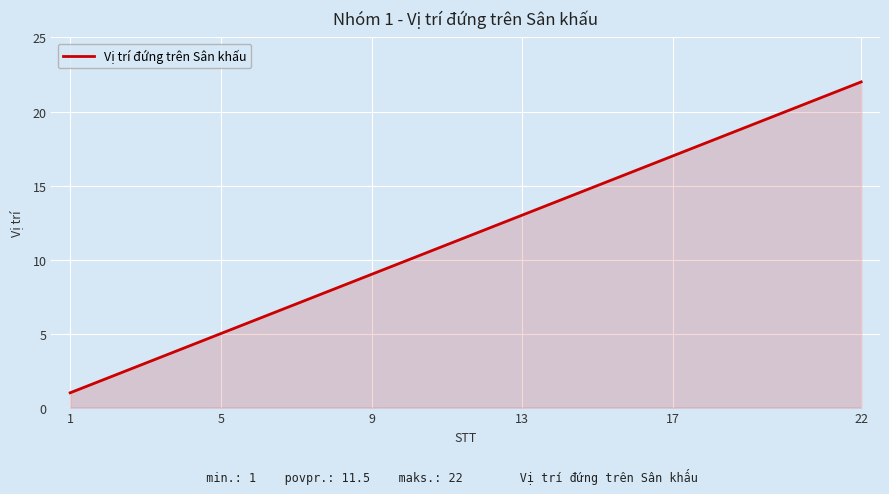

What is the difference between the maximum and second lowest values?

20